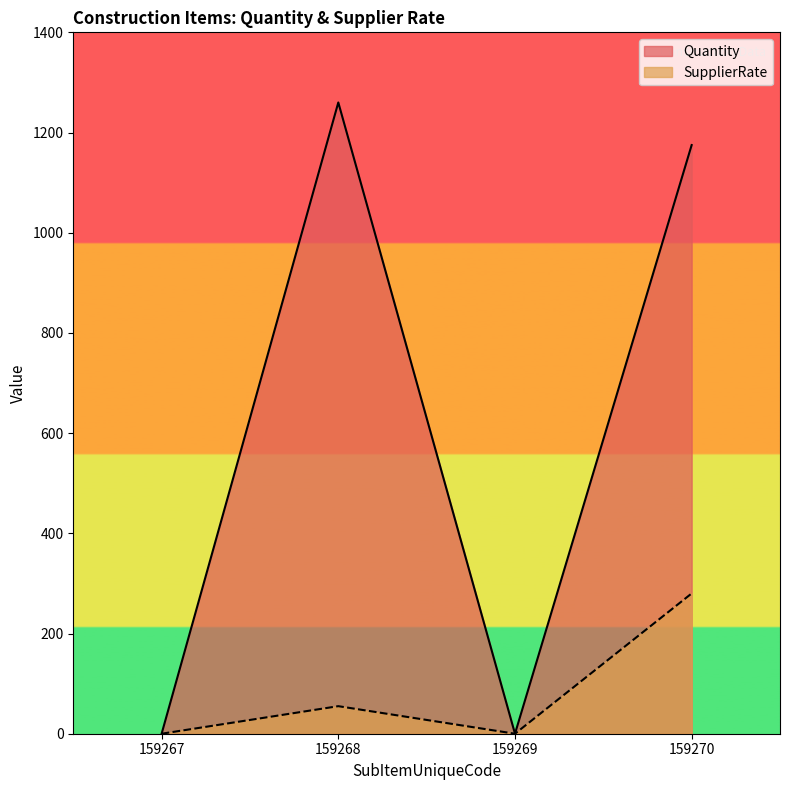

Does the chart have visible grid lines?

No